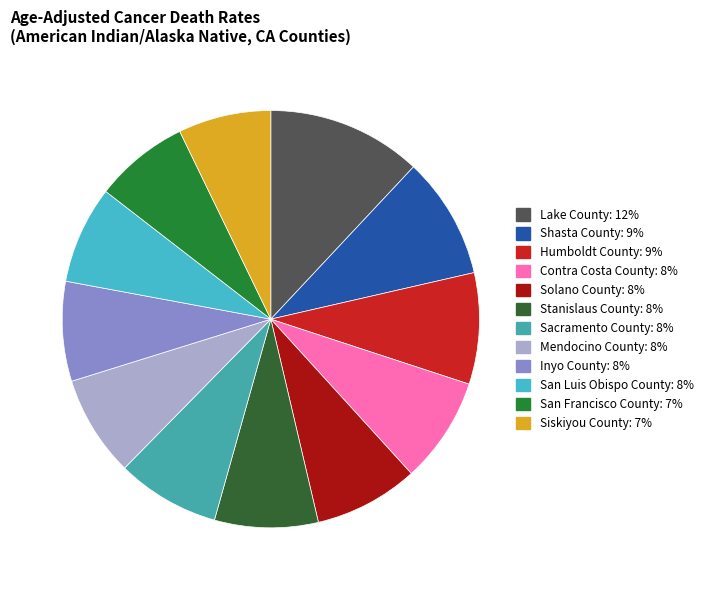

What is the smallest slice in the pie chart?

Siskiyou County